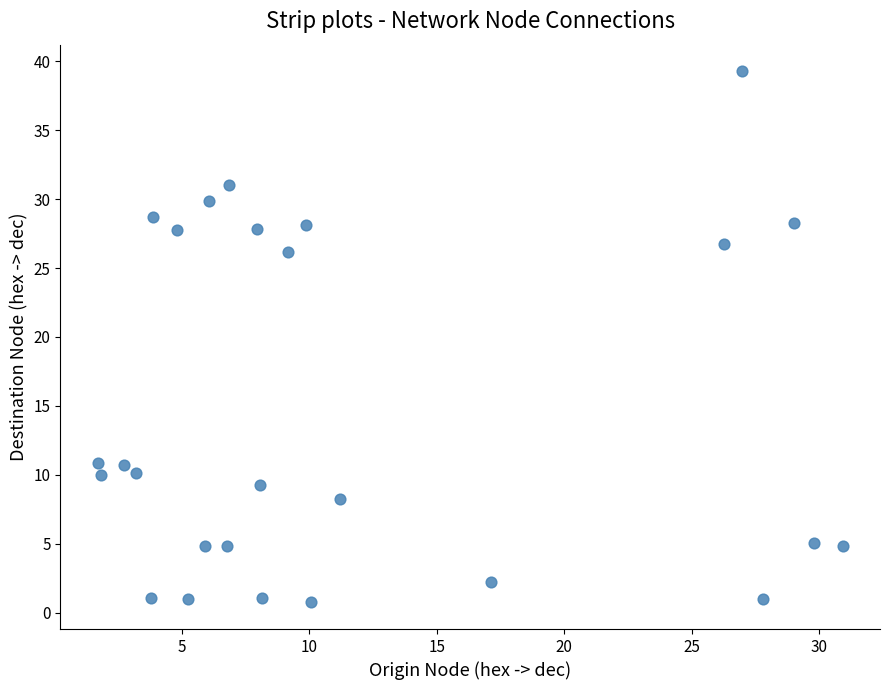

What Y value in the scatter plot is closest to 20?

26.2